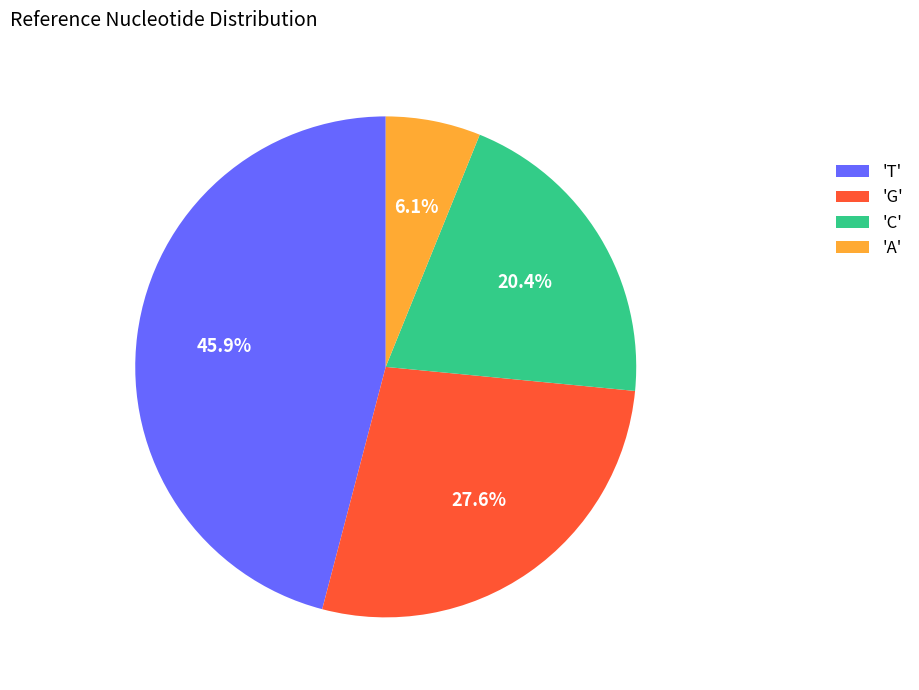

What portion of the pie excludes 'G'?

72.4%